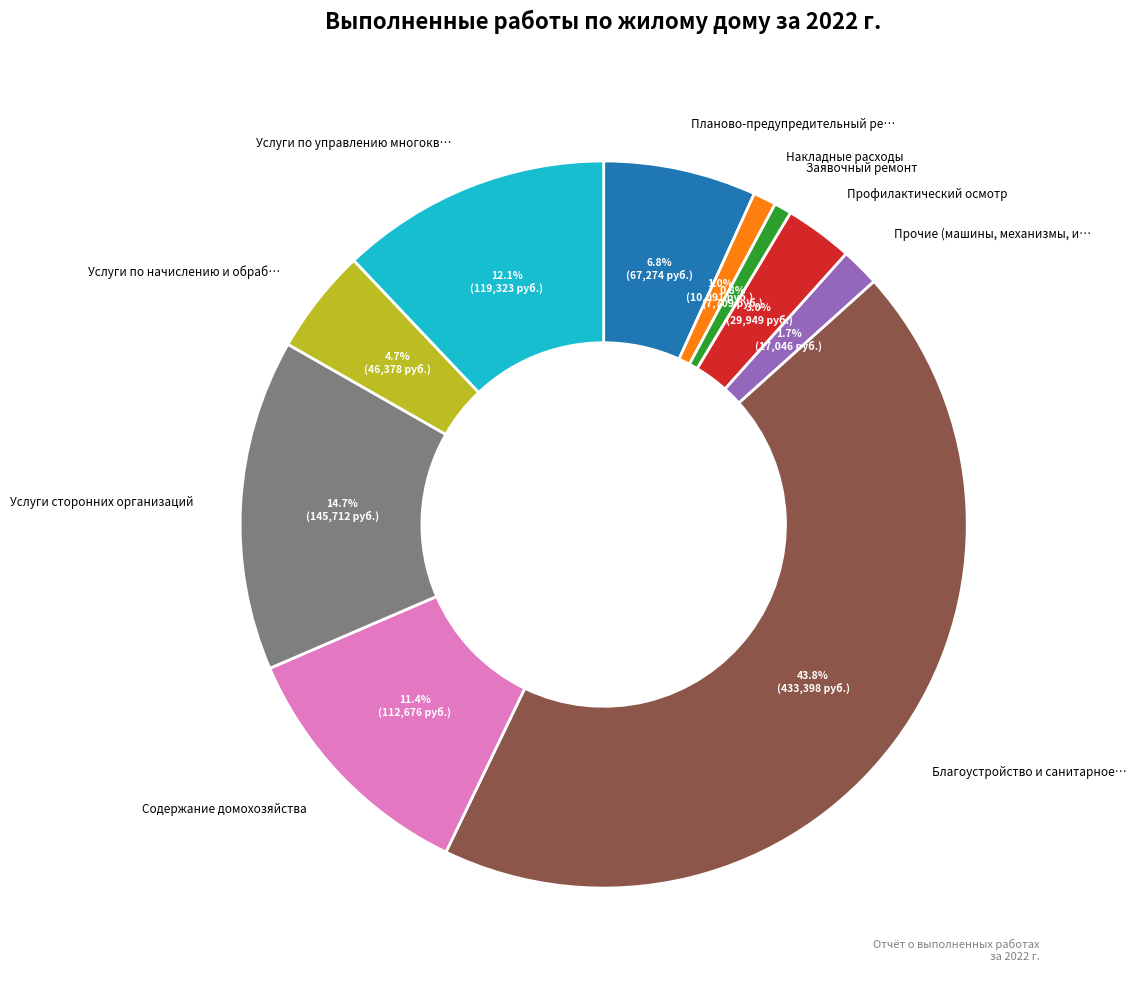

Is there a majority slice in this chart?

No